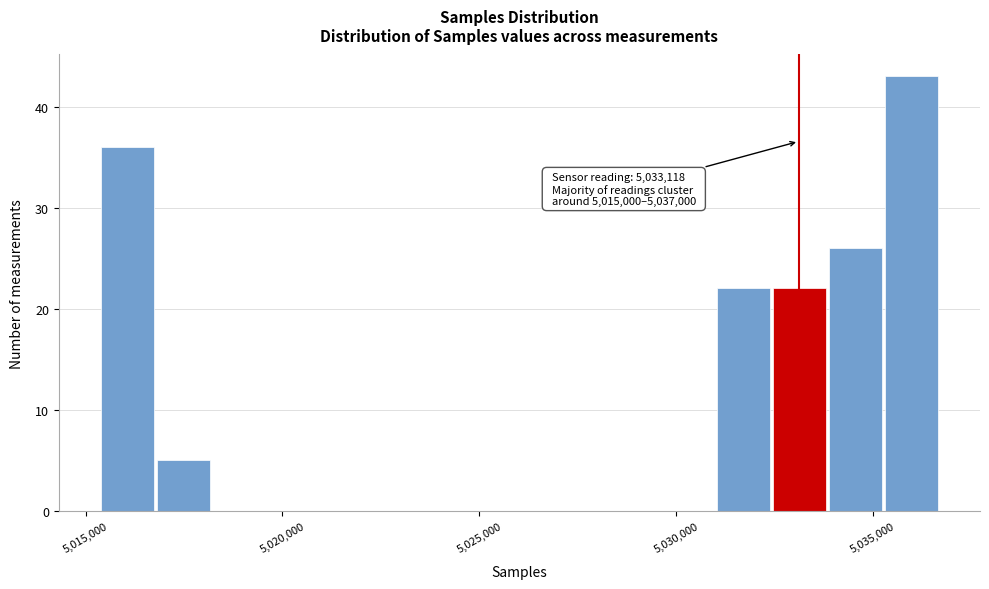

Around what value on the x-axis is the tallest bar? Give the approximate position of its centre, as read against the axis.

5036000